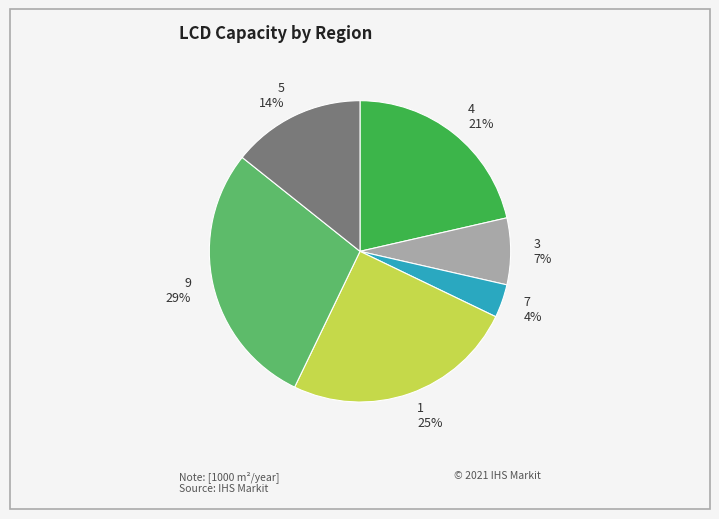

Approximately how many times larger is the value at 5 compared to 4?

0.7